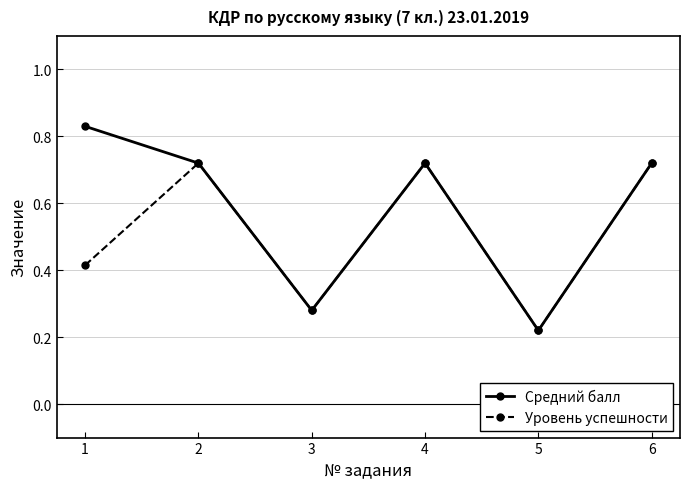

How many interior local peaks does the Уровень успешности series have?

2